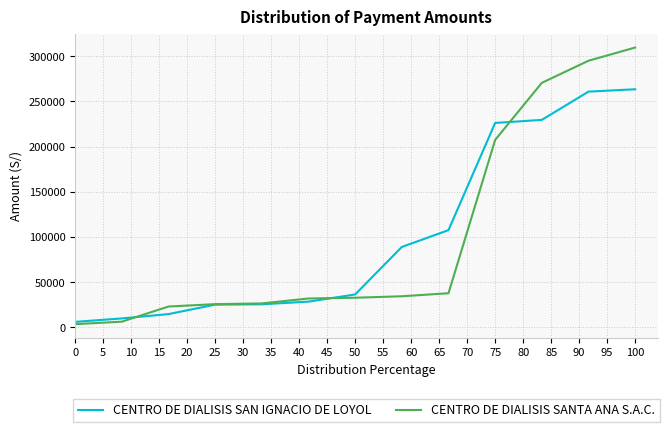

Count the number of data series in this chart.

2